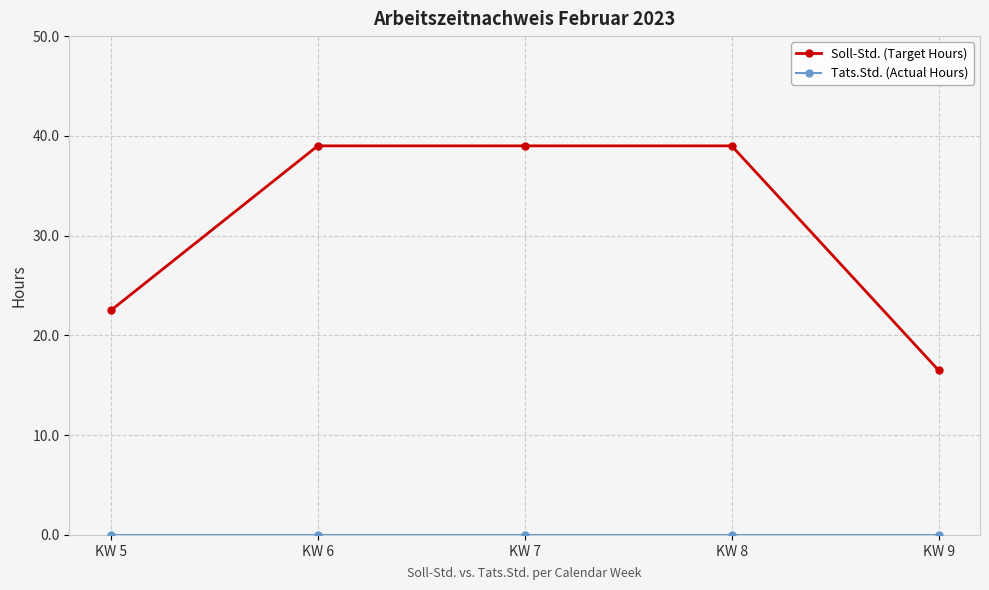

The value of Soll-Std. (Target Hours) at KW 7 is 39.0. True or false?

True